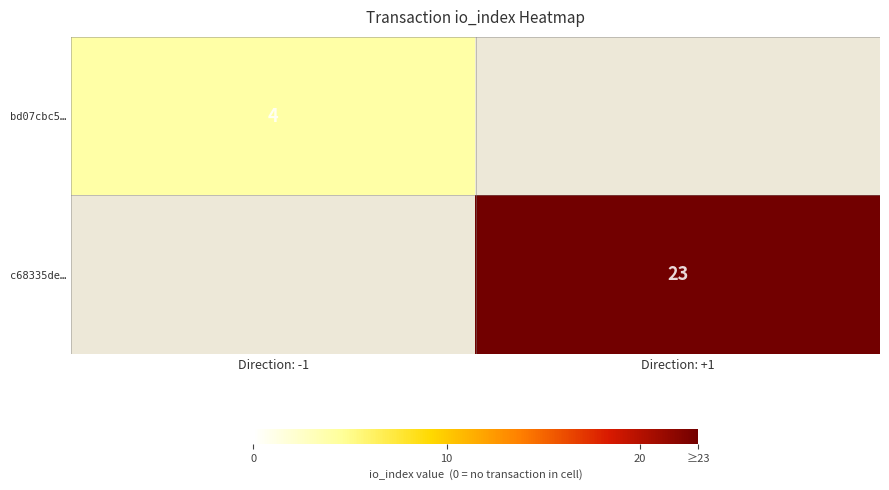

At how many categories does at least one series exceed 9?

1